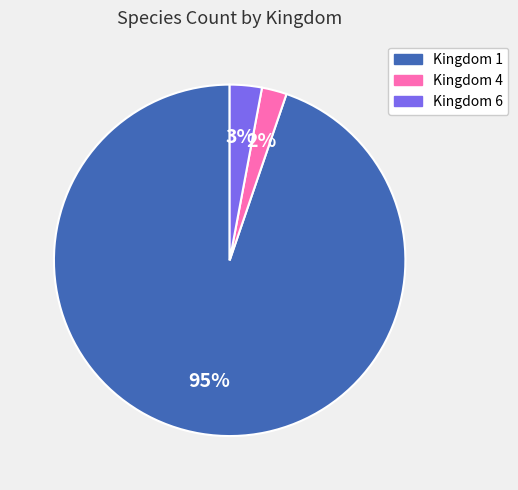

Is there any slice that represents more than half of the pie?

Yes